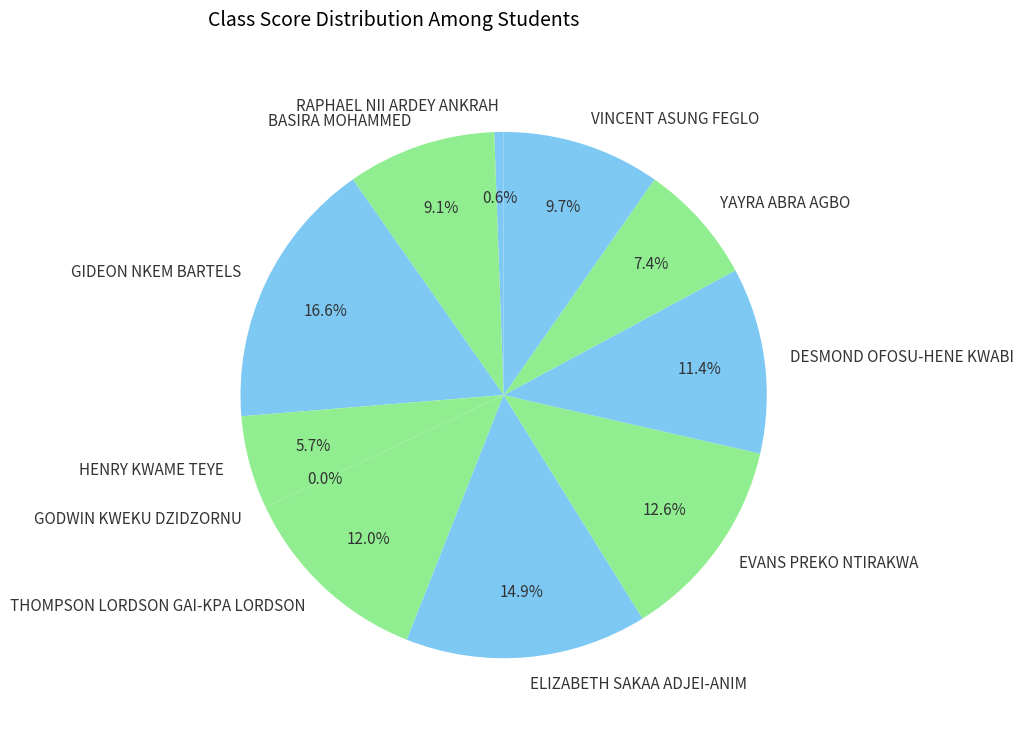

Which category has the smallest portion of the pie?

GODWIN KWEKU DZIDZORNU